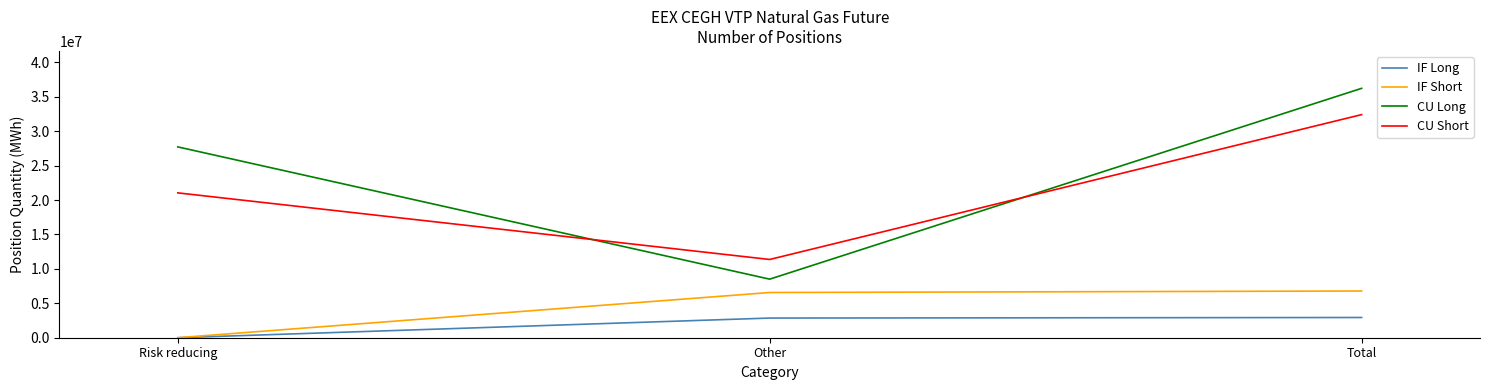

The value of CU Long at Risk reducing is 38154090. True or false?

False